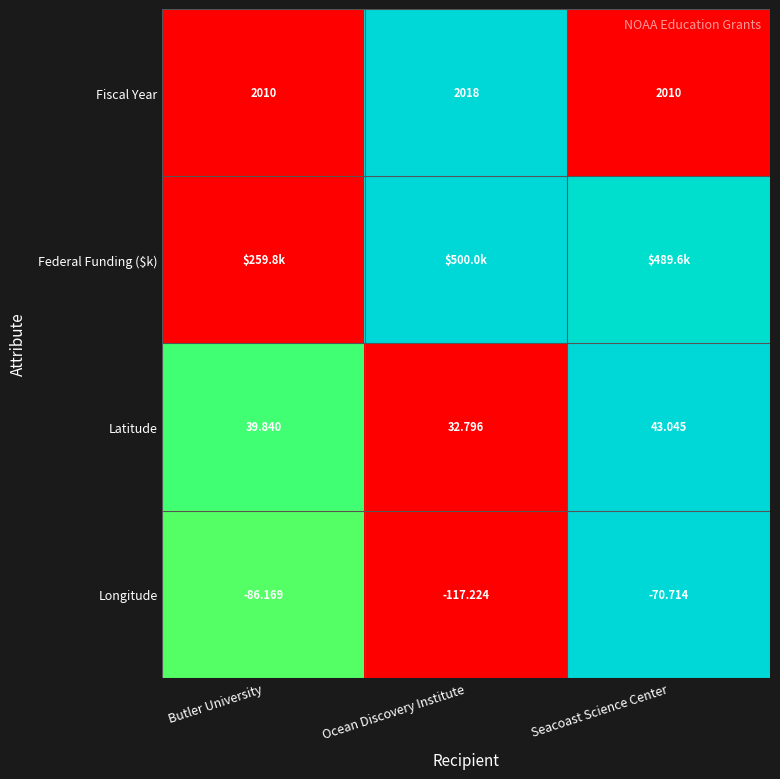

Is the value of Fiscal Year at Butler University greater than the value of Latitude at Butler University?

Yes